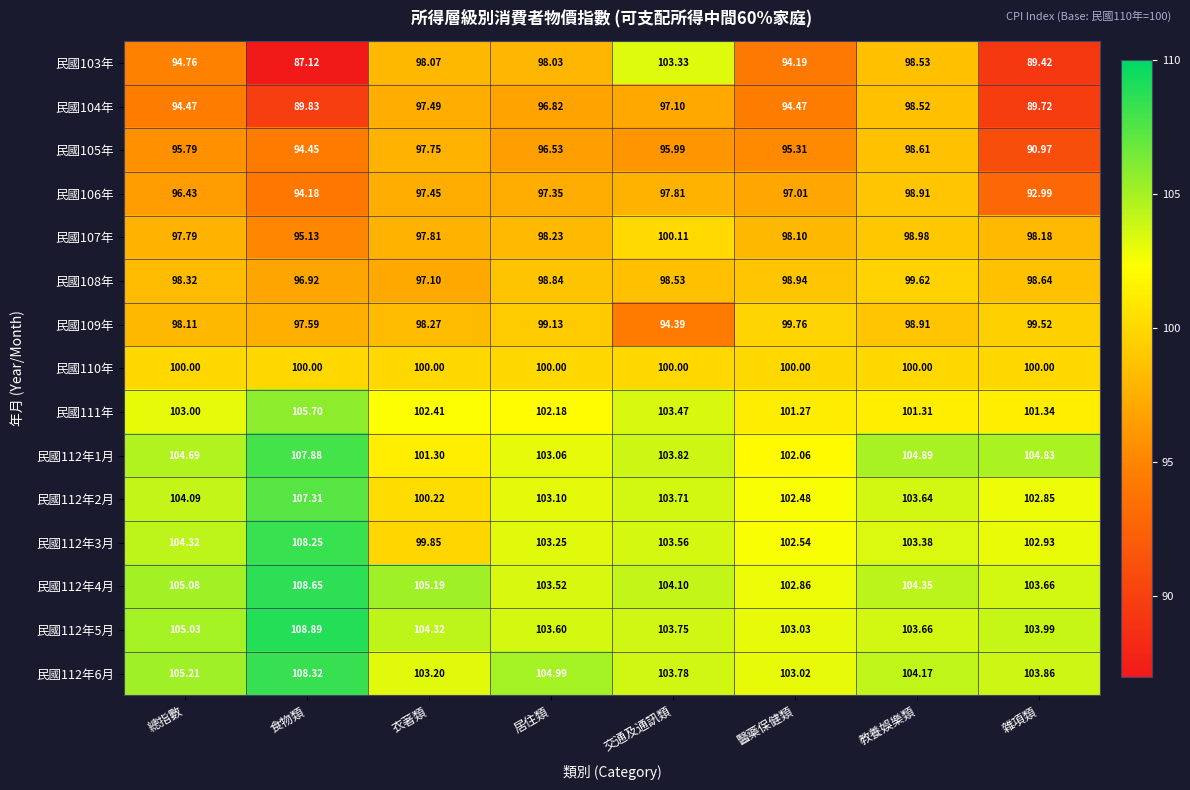

Count the number of data series in this chart.

15